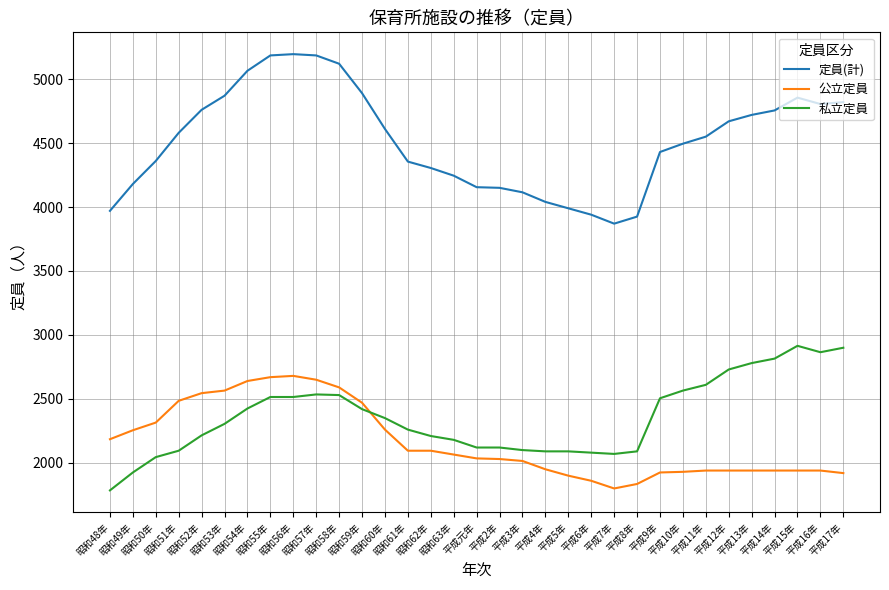

What is the average value of the 公立定員 series?

2164